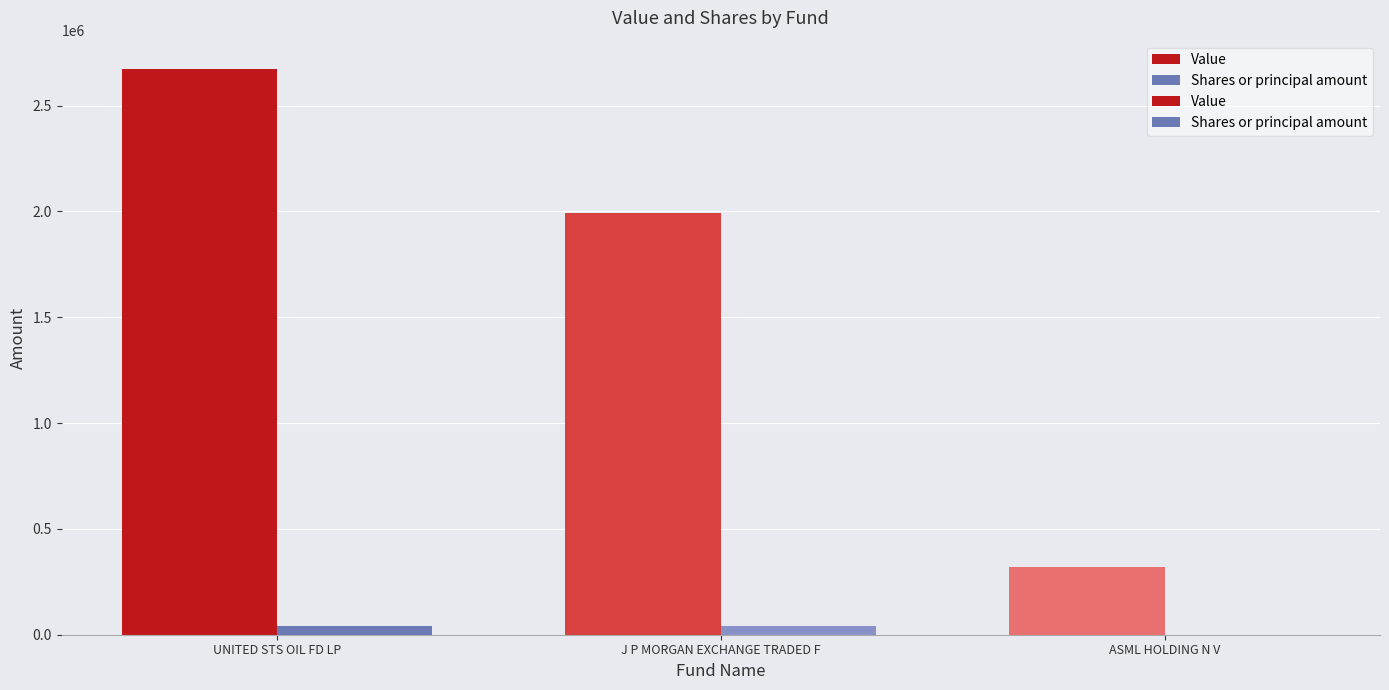

At which category is the sum across all series the highest?

UNITED STS OIL FD LP